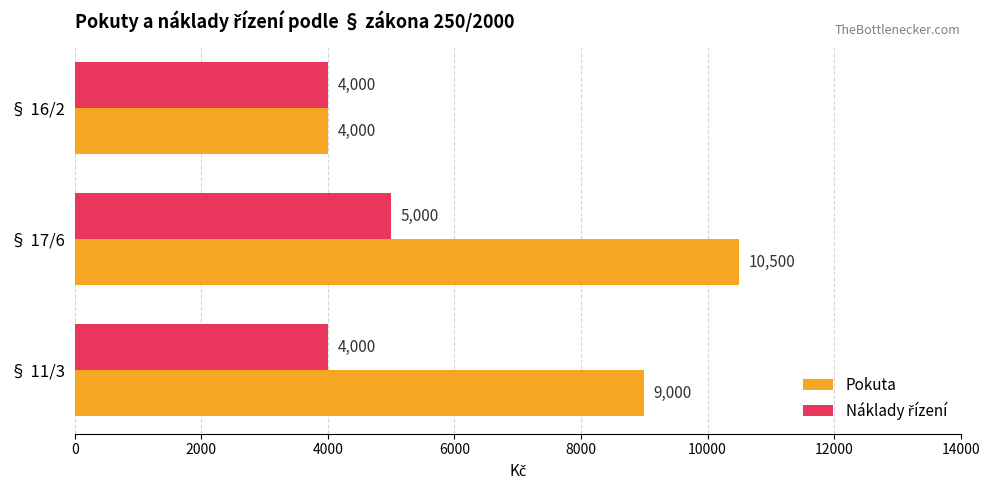

What is the maximum value for Pokuta?

10500